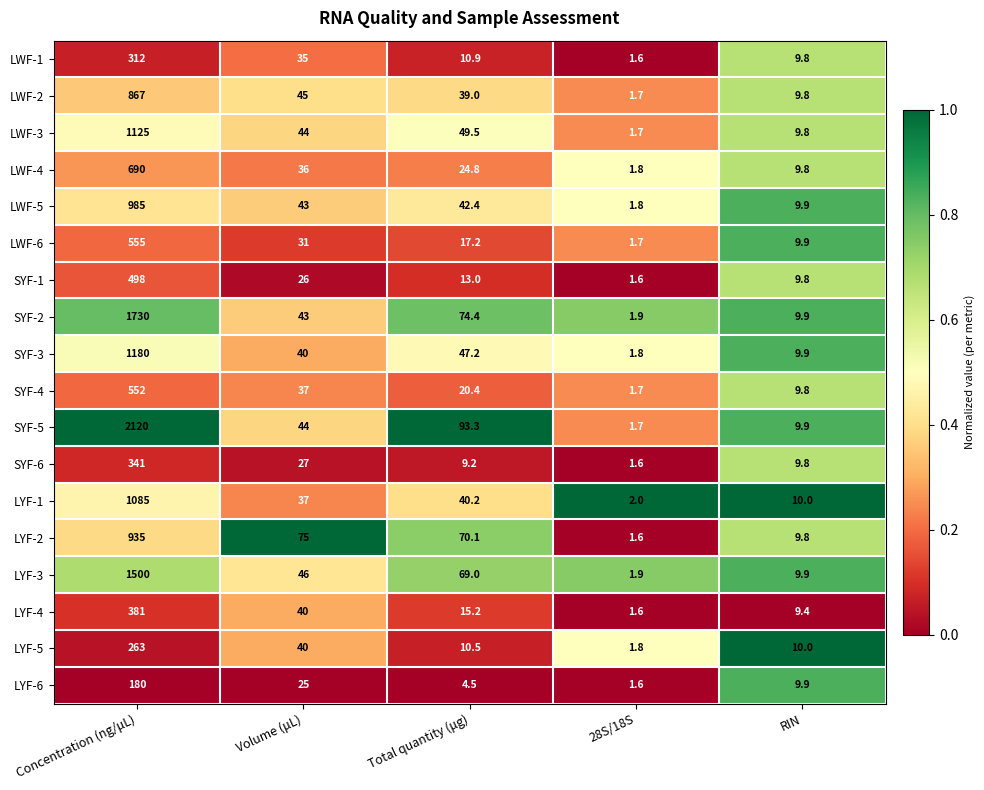

What is the difference between the LYF-5 values at Total quantity (μg) and Volume (μL)?

29.5